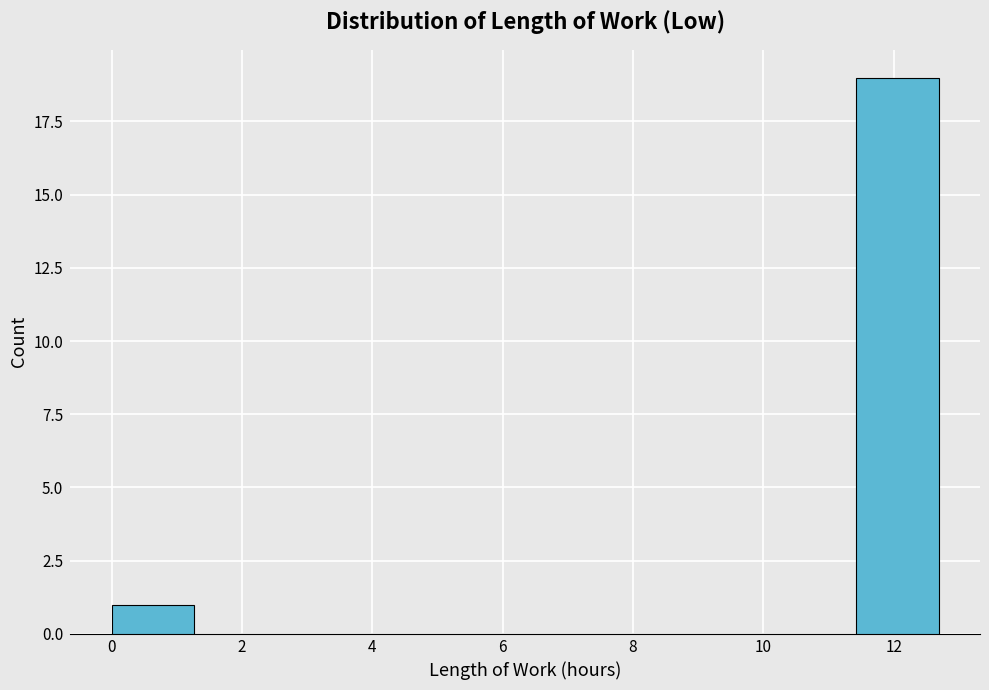

Which range on the x-axis has the tallest bar?

11.4 to 12.6